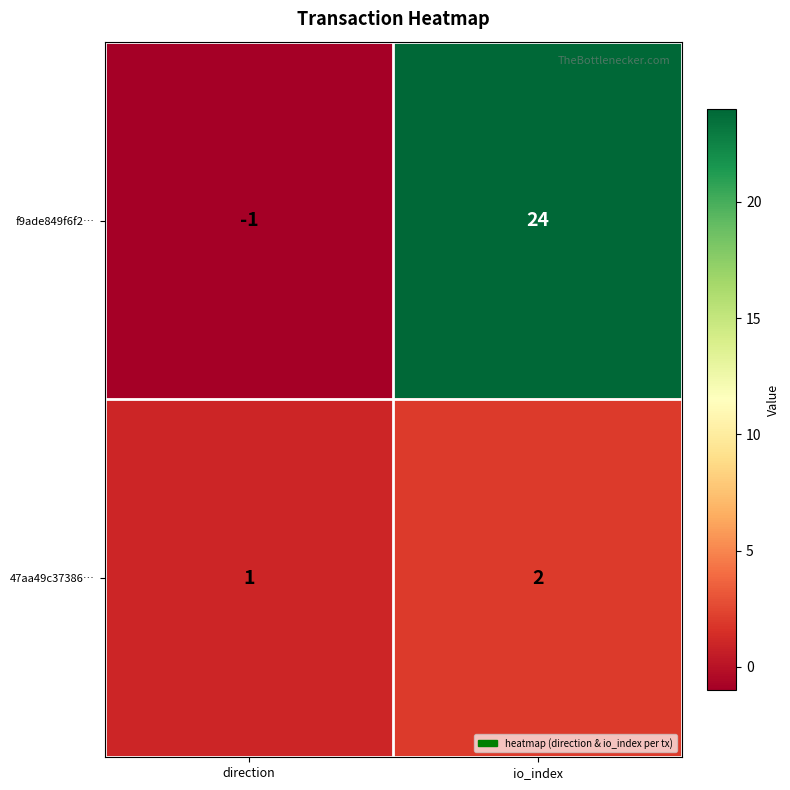

List the series in order of their peak value, lowest first.

47aa49c37386…, f9ade849f6f2…